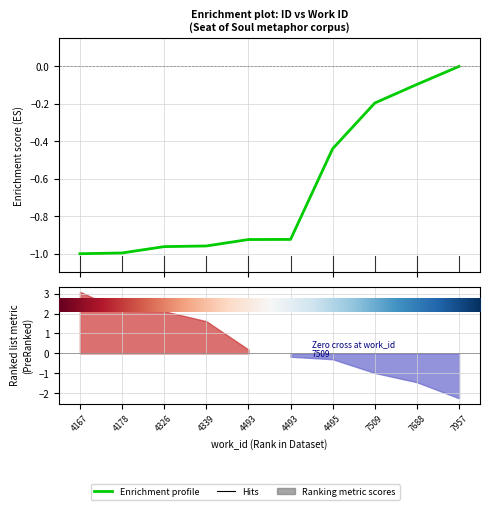

What is the difference between the maximum and minimum values?

1.0